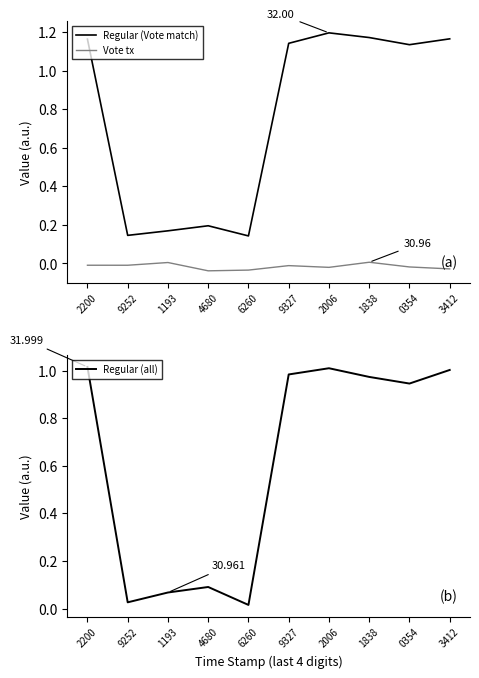

Rank the series by their average value, from highest to lowest.

Regular (Vote match), Regular (all), Vote tx